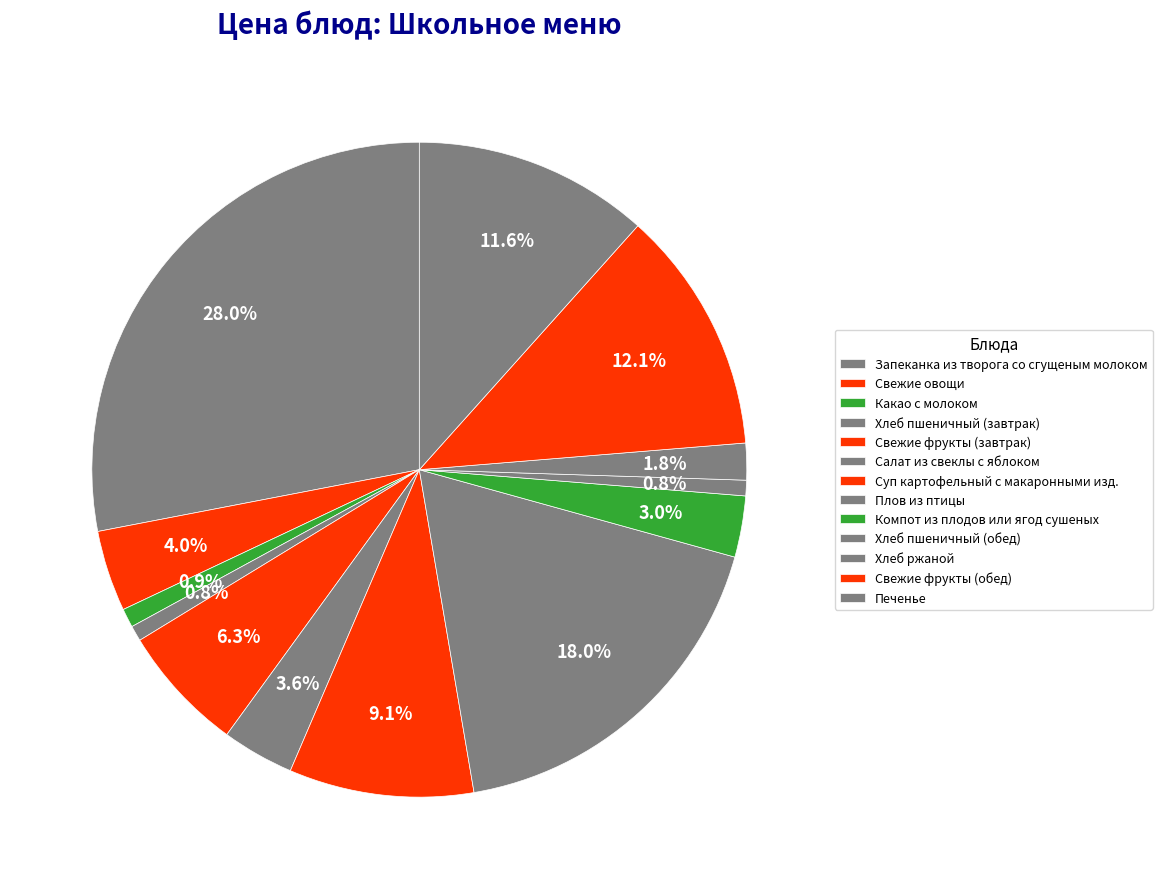

Count the number of slices in the pie.

13